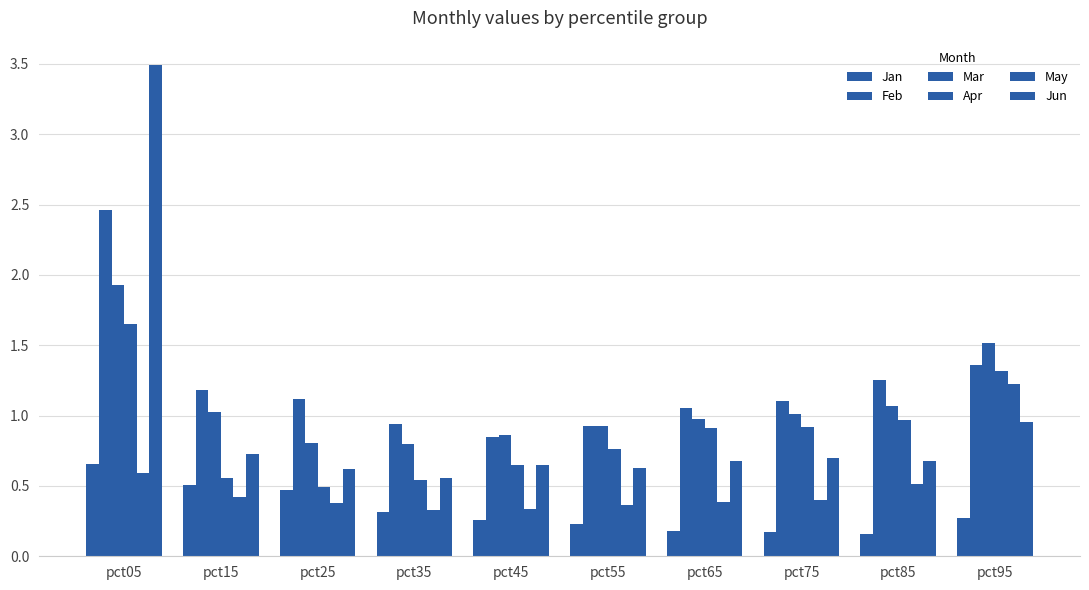

Are the bars horizontal?

No